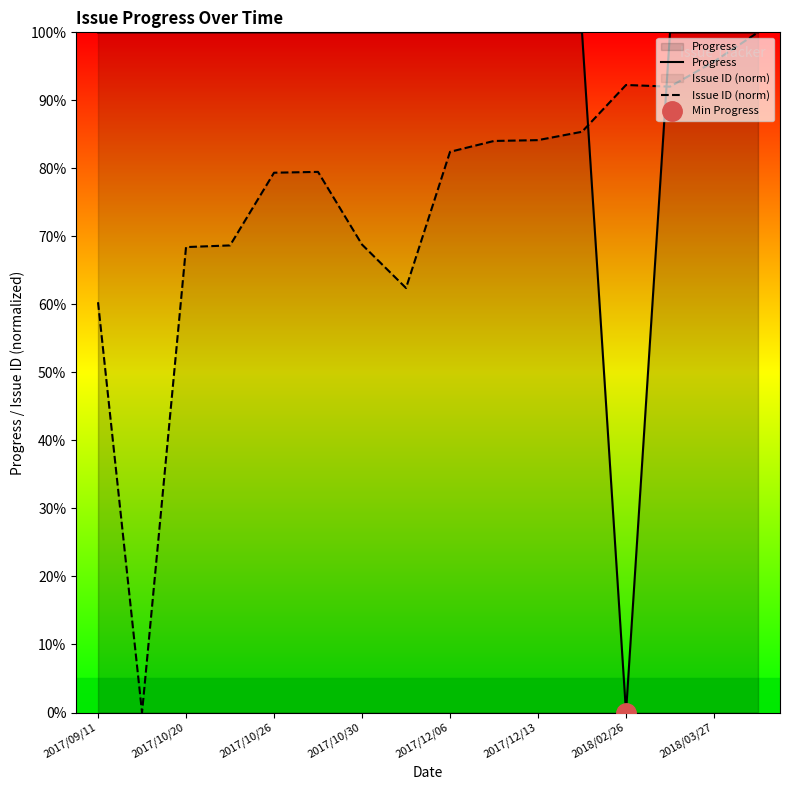

What is the highest value of the Progress series?

100.0